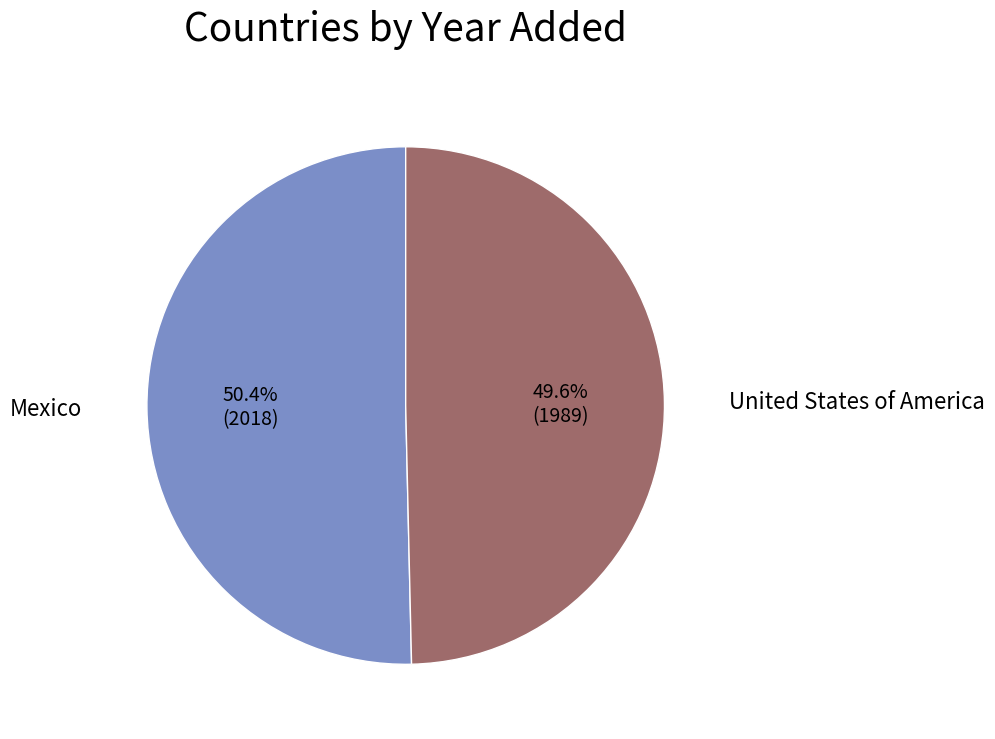

Count the number of slices in the pie.

2